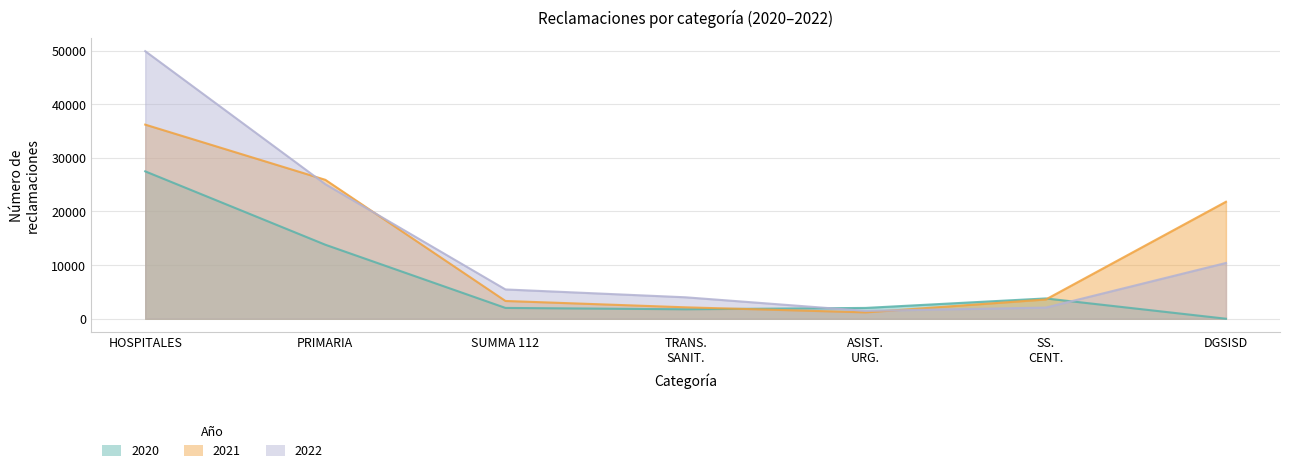

What are all the series names shown in the legend?

2021, 2022, 2020